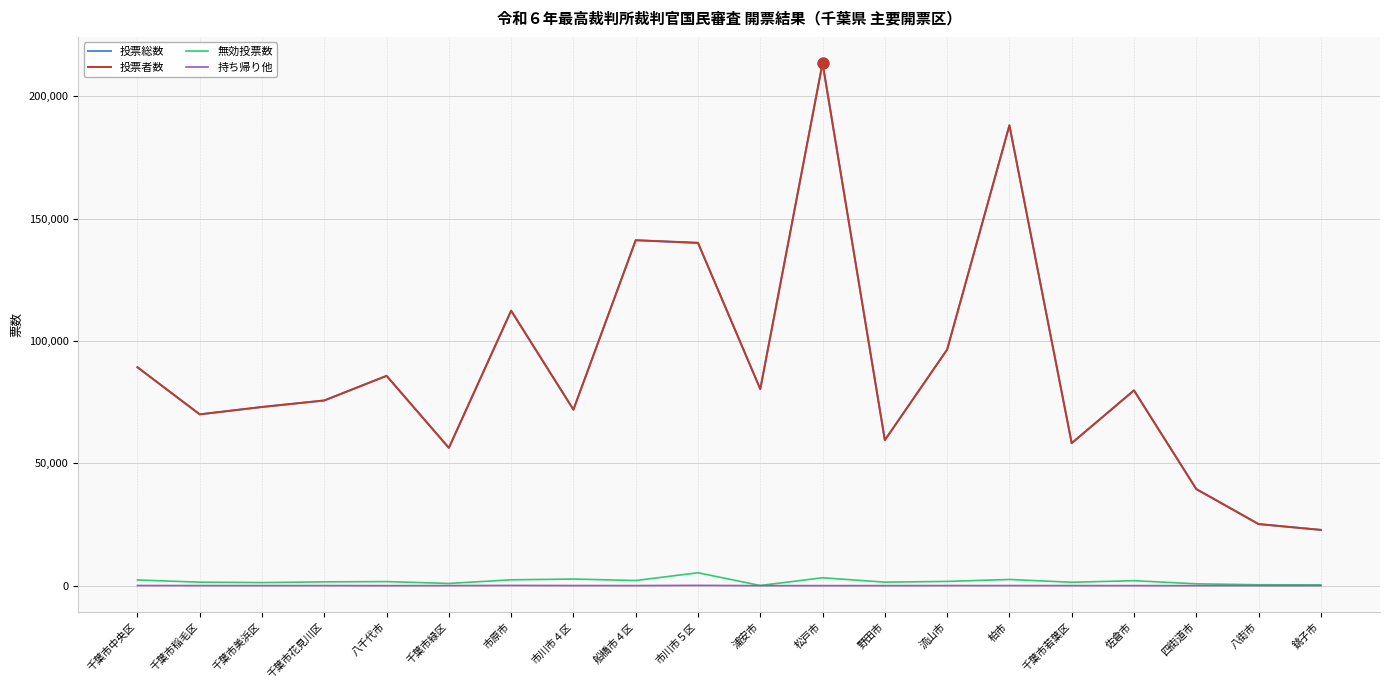

Is the value of 投票総数 at 四街道市 greater than the value of 無効投票数 at 市原市?

Yes